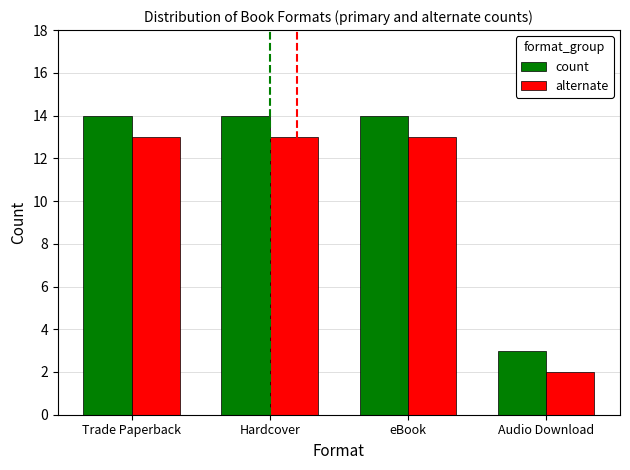

Is the value of count at eBook greater than the value of alternate at eBook?

Yes